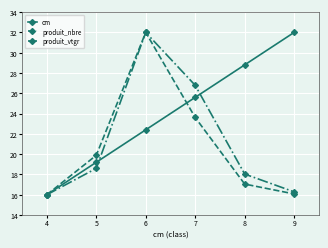

Rank the series by their average value, from highest to lowest.

cm, produit_vtgr, produit_nbre